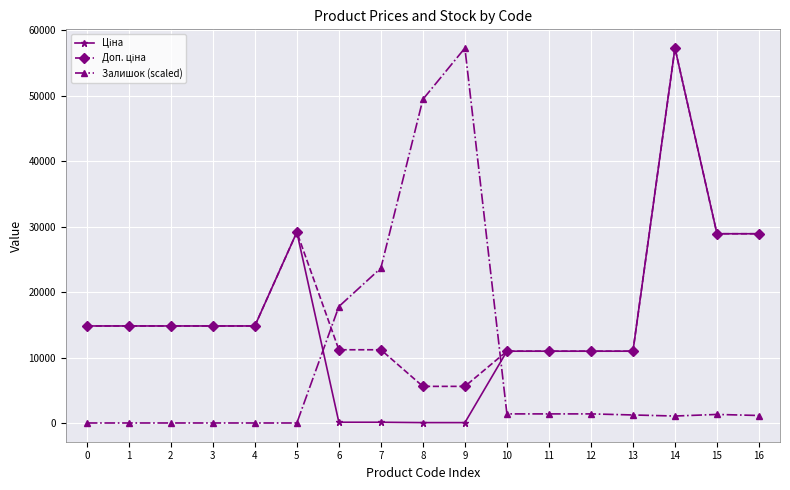

What is the difference between the second highest and minimum values in the Залишок (scaled) series?

49427.9